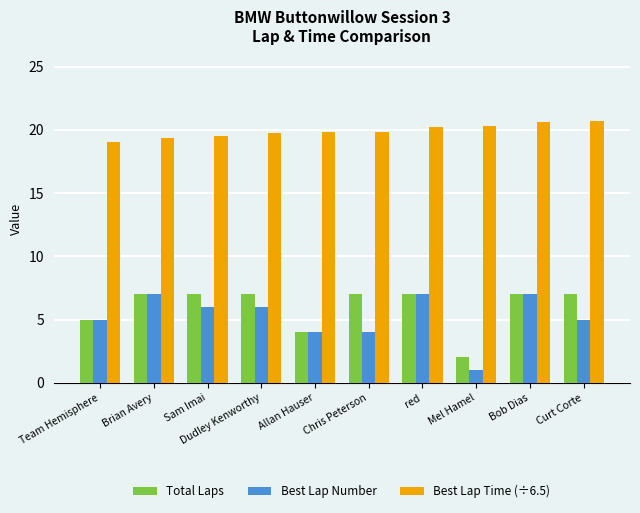

Is it true that Best Lap Number equals 4.0 at Chris Peterson?

True